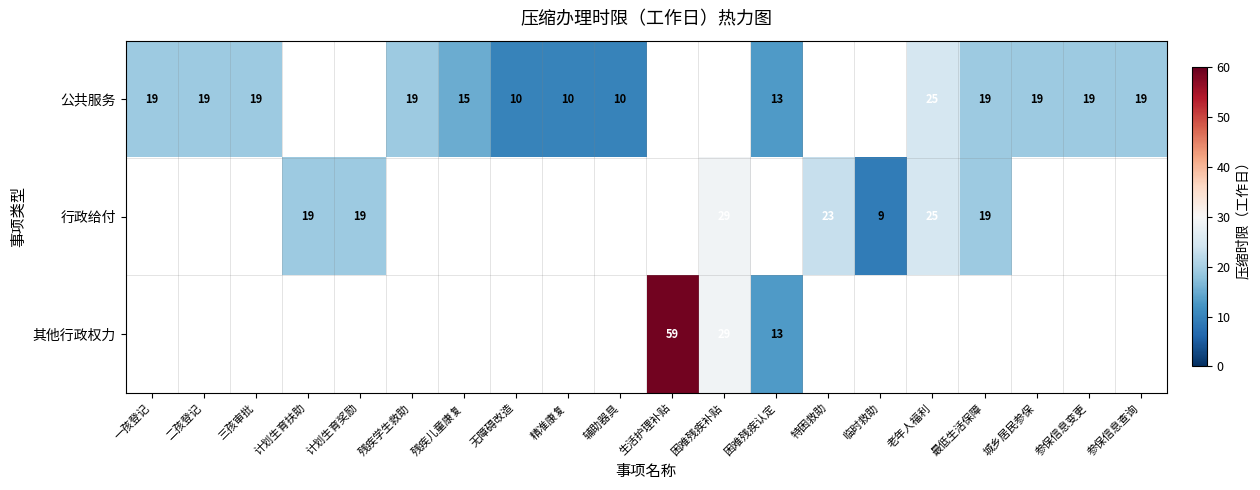

True or false: 公共服务 has a value of 32.6 at 参保信息变更.

False